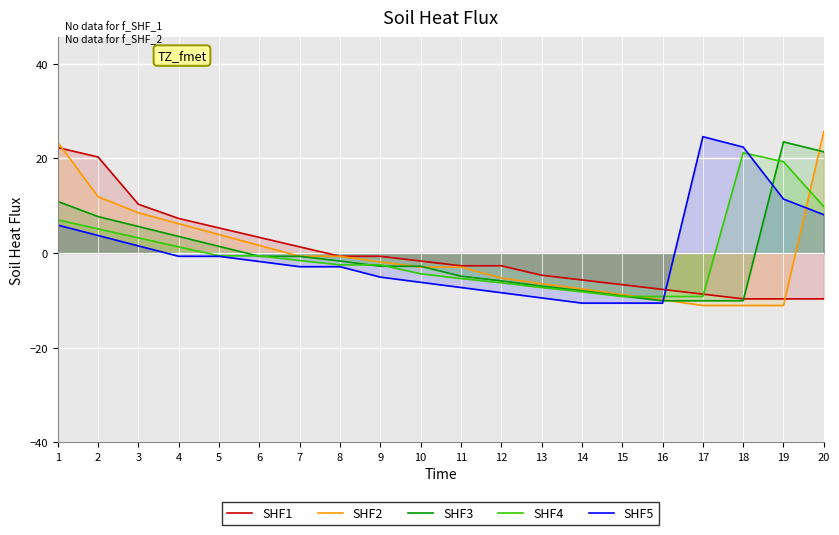

Does the chart display data point markers on the line(s)?

No